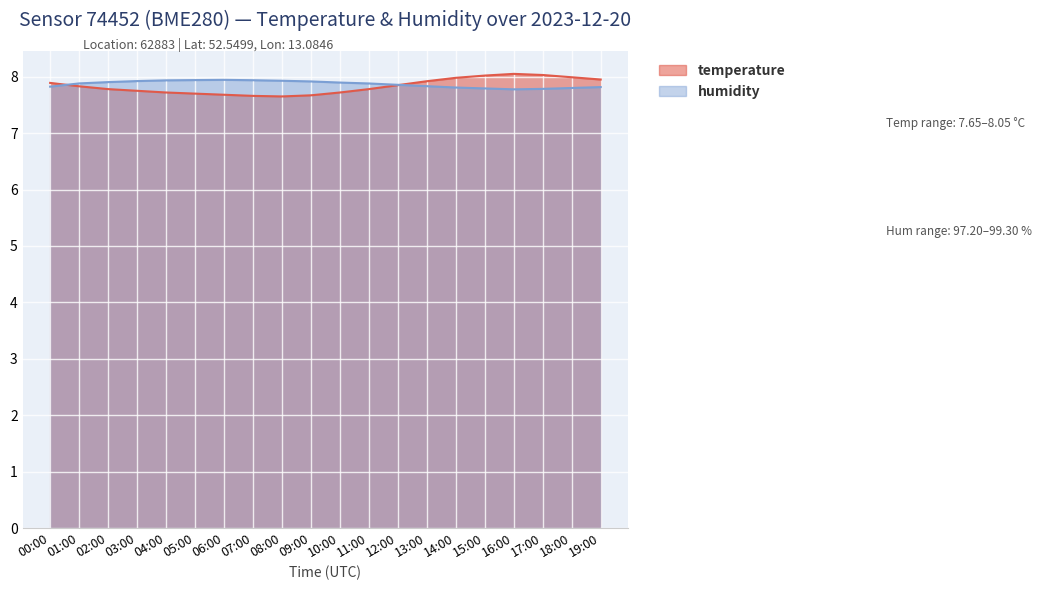

Is the value of temperature at 12:00 greater than the value of humidity at 13:00?

Yes